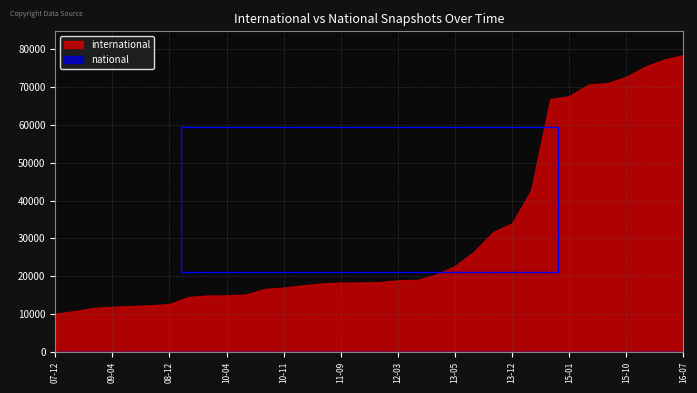

True or false: national and international cross at least once.

False